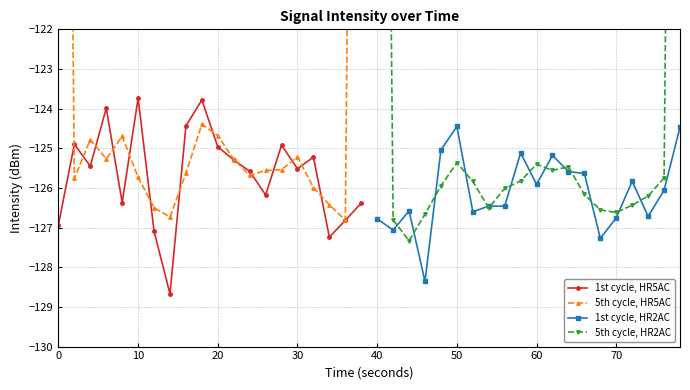

Is it true that 1st cycle, HR5AC equals -194.8 at 20?

False